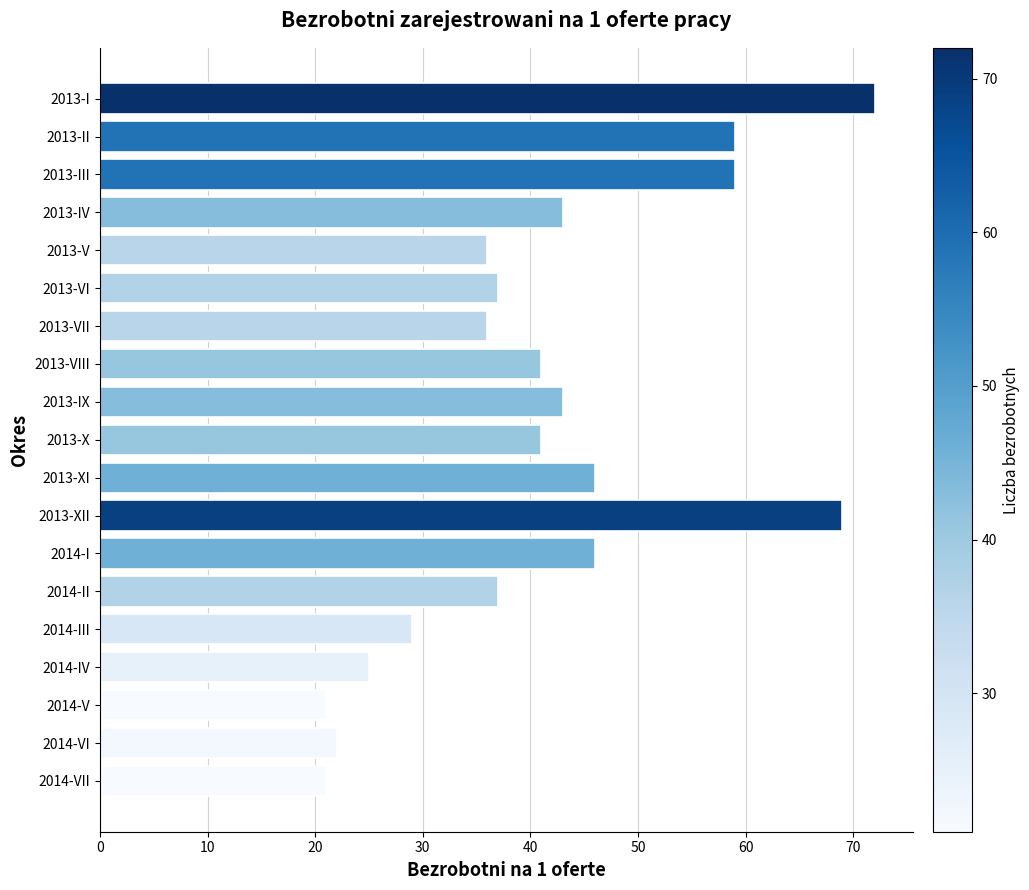

Reading top to bottom, transcribe all the data shown in this chart.

72	59	59	43	36	37	36	41	43	41	46	69	46	37	29	25	21	22	21